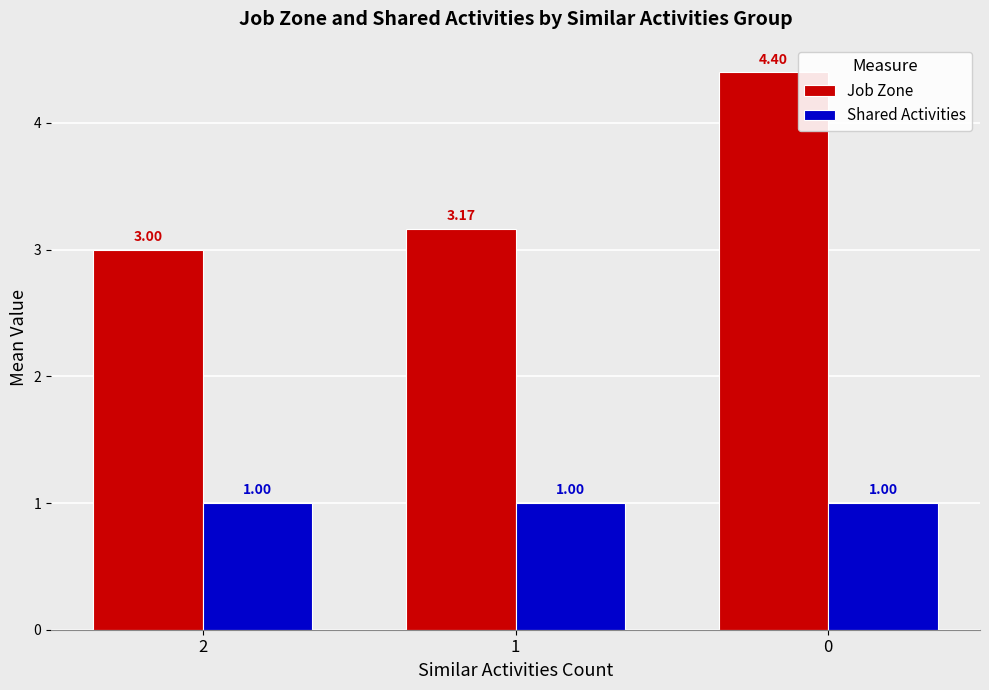

Which series has the largest range (max minus min)?

Job Zone